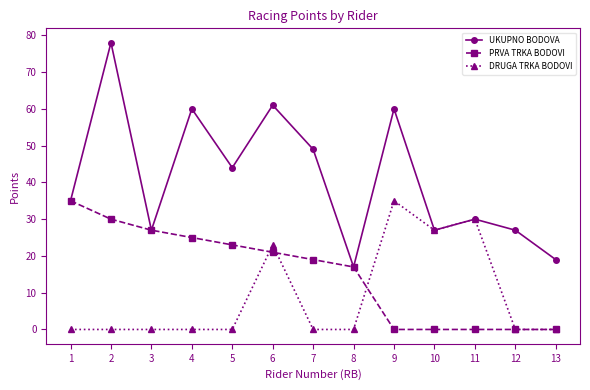

Reading left to right, extract all data points from this chart.

UKUPNO BODOVA: 1=35	2=78	3=27	4=60	5=44	6=61	7=49	8=17	9=60	10=27	11=30	12=27	13=19
PRVA TRKA BODOVI: 1=35	2=30	3=27	4=25	5=23	6=21	7=19	8=17	9=0	10=0	11=0	12=0	13=0
DRUGA TRKA BODOVI: 1=0	2=0	3=0	4=0	5=0	6=23	7=0	8=0	9=35	10=27	11=30	12=0	13=0